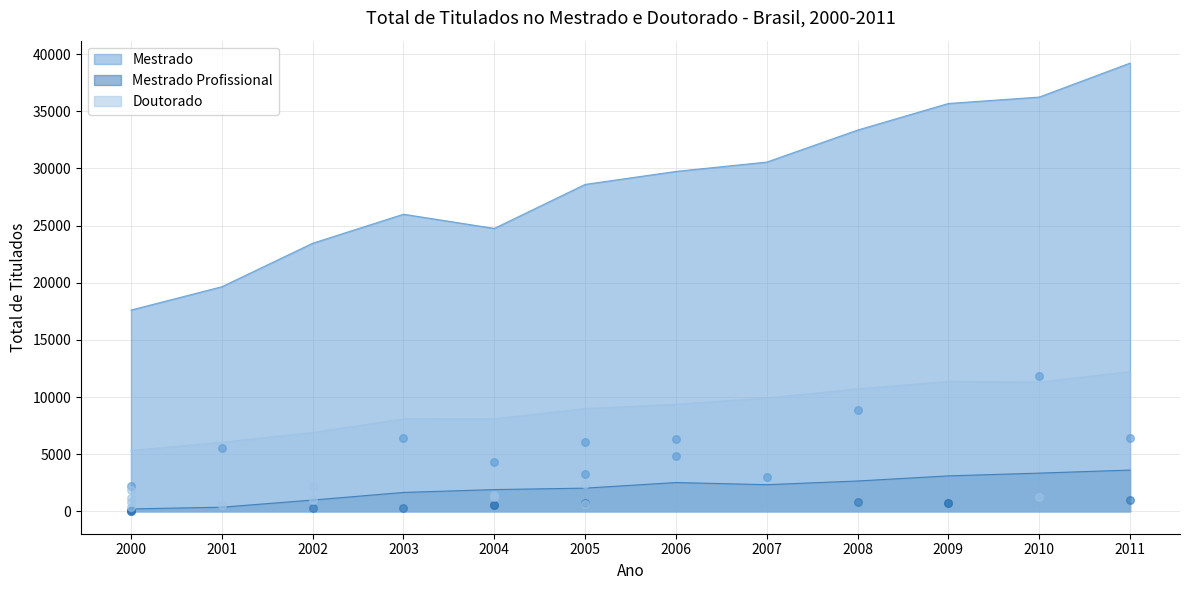

What are all the series names shown in the legend?

Mestrado, Mestrado Profissional, Doutorado